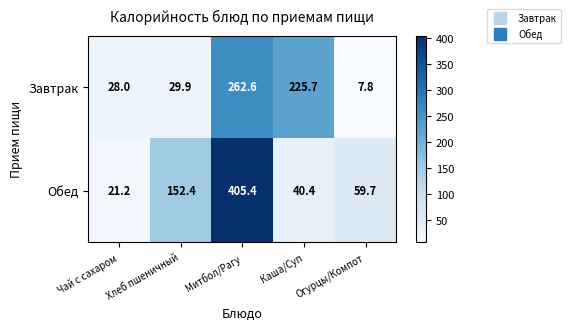

Rank the series by their average value, from highest to lowest.

Обед, Завтрак